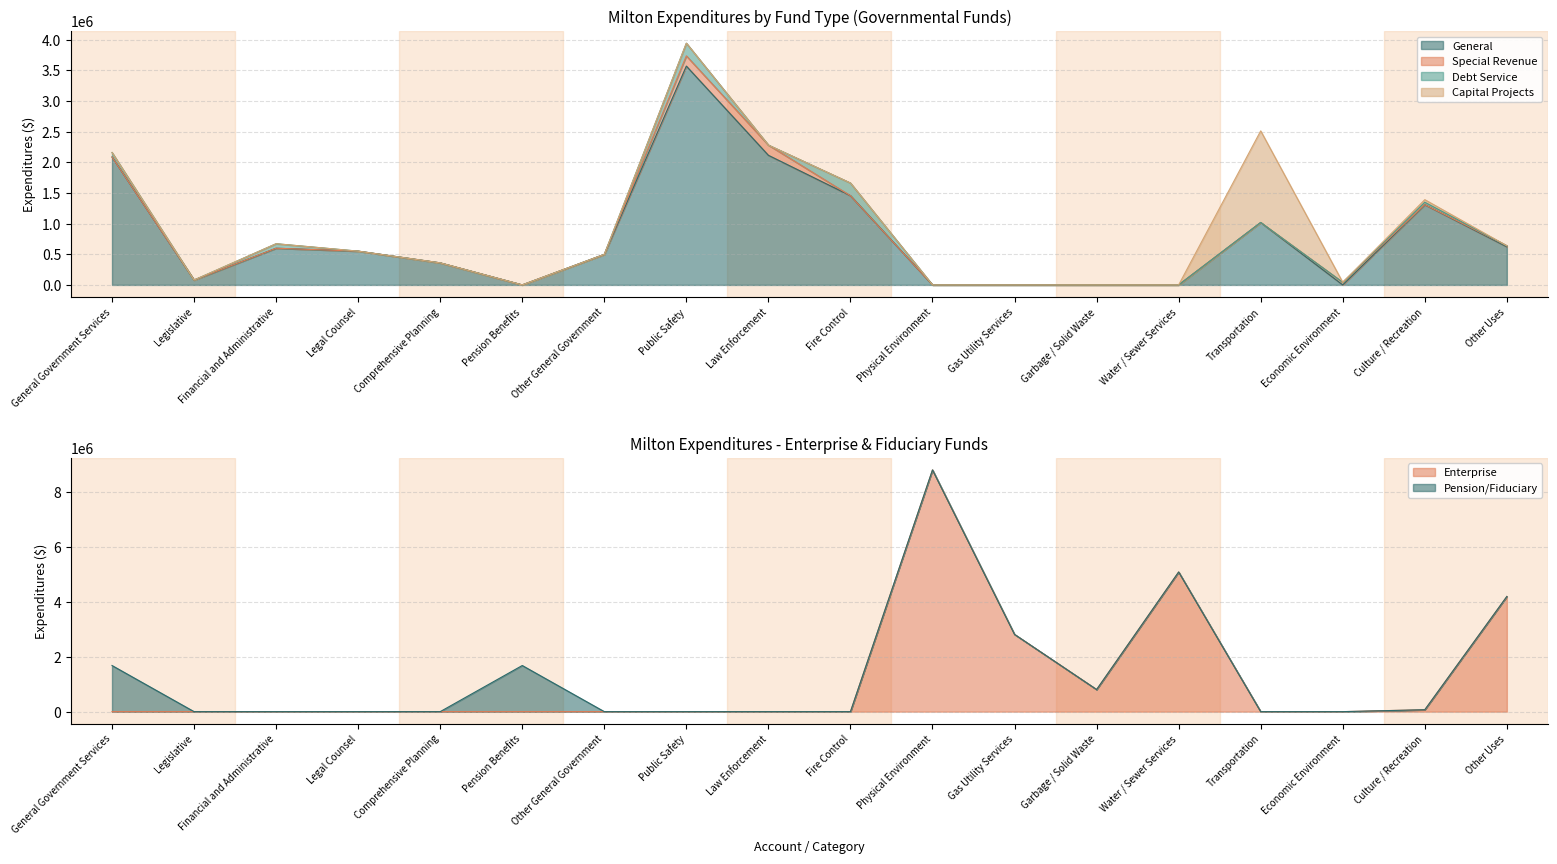

True or false: Enterprise and Capital Projects intersect in this chart.

True